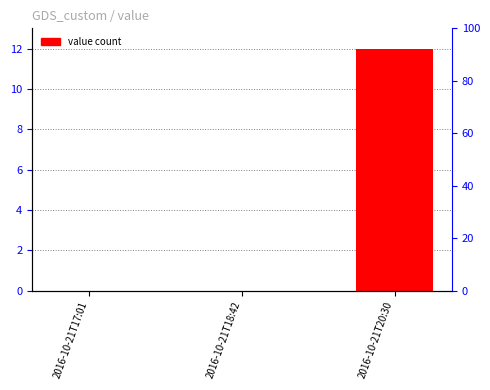

What is the maximum value shown in the chart?

12